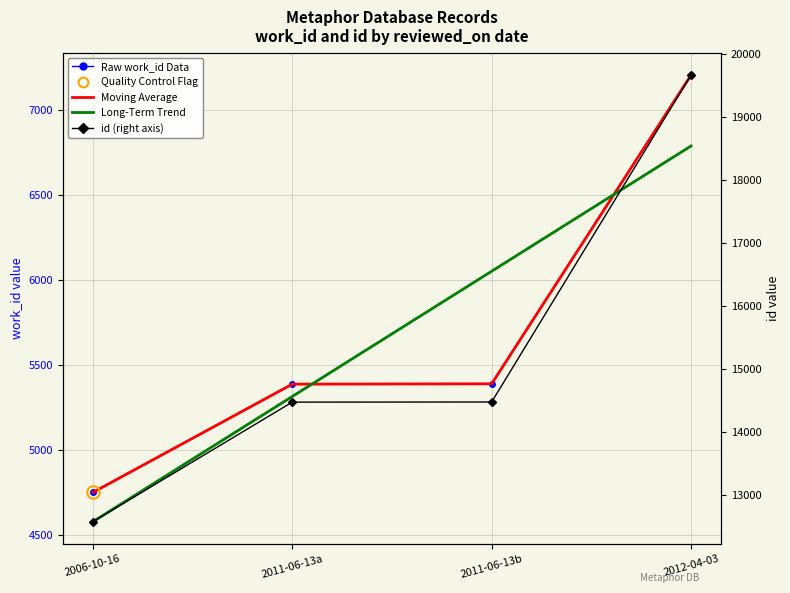

What is the lowest value of the Moving Average (work_id) series?

4753.0